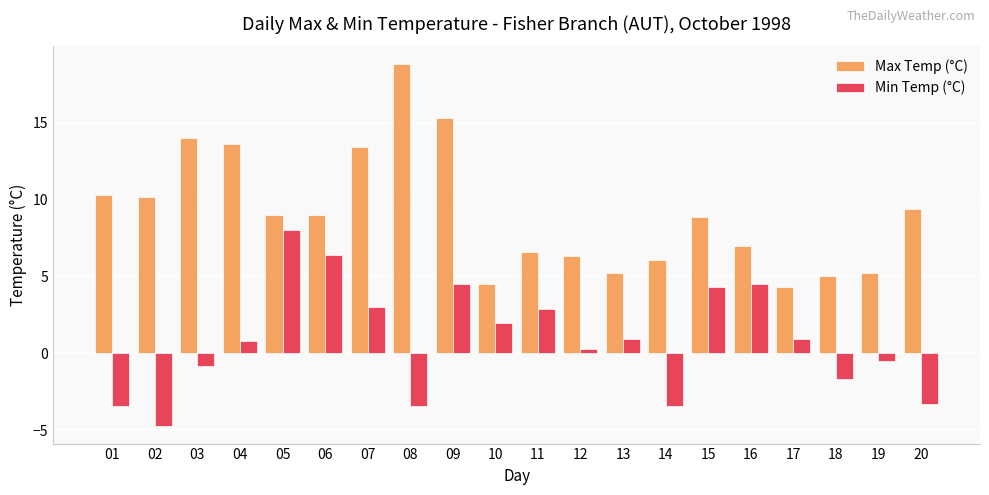

What is the difference between the highest and lowest values at 18?

6.7